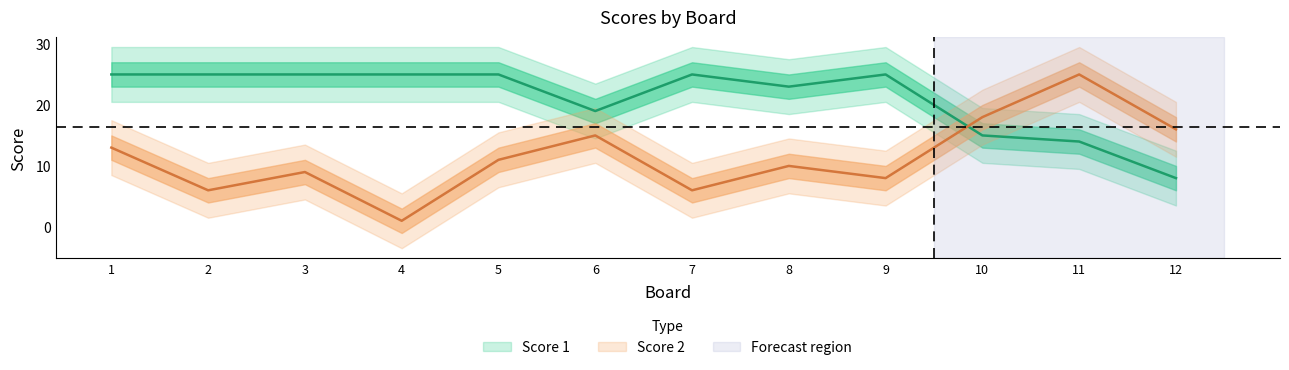

Which category has the lowest value in the Score 2 series?

4